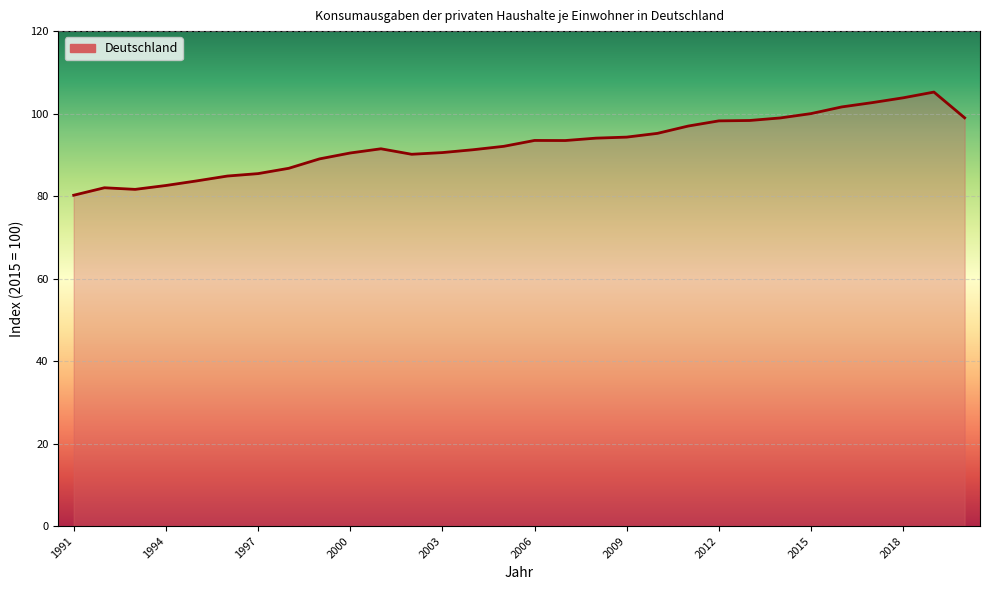

What is the maximum value shown in the chart?

105.2